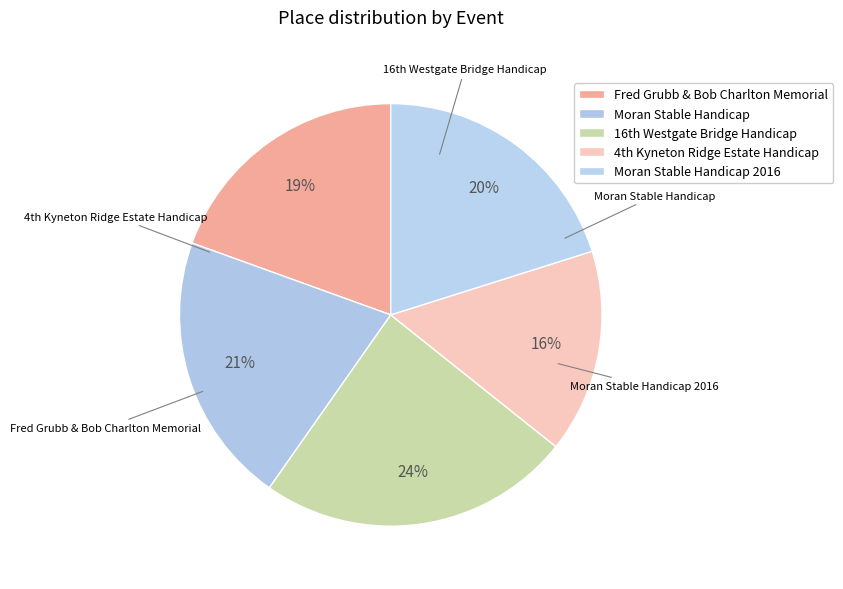

How much of the chart is everything except Fred Grubb & Bob Charlton Memorial?

80.5%